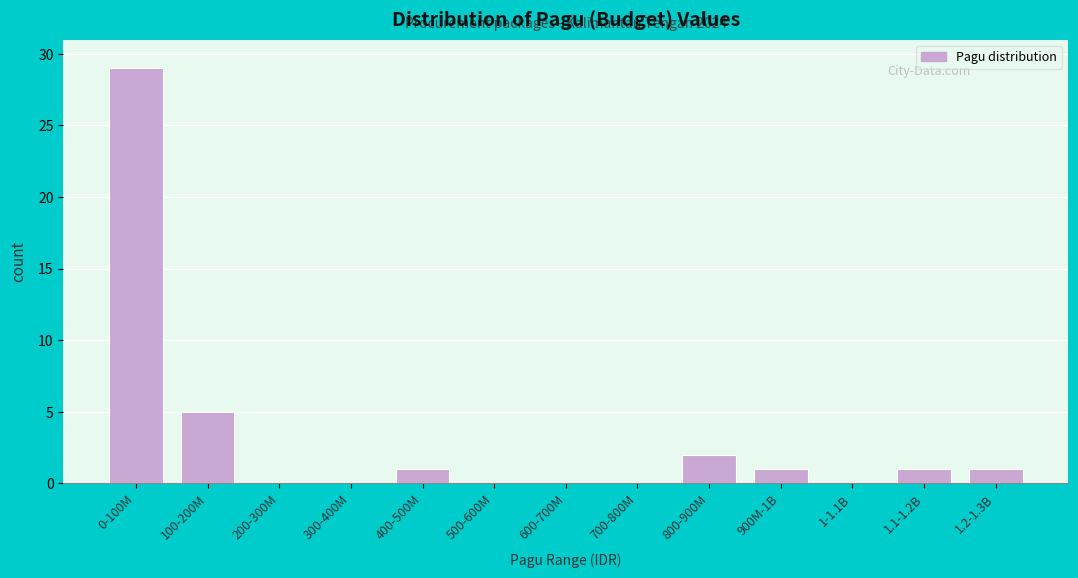

Reading left to right, what are all the values shown in this chart?

0-100M=29	100-200M=5	200-300M=0	300-400M=0	400-500M=1	500-600M=0	600-700M=0	700-800M=0	800-900M=2	900M-1B=1	1-1.1B=0	1.1-1.2B=1	1.2-1.3B=1